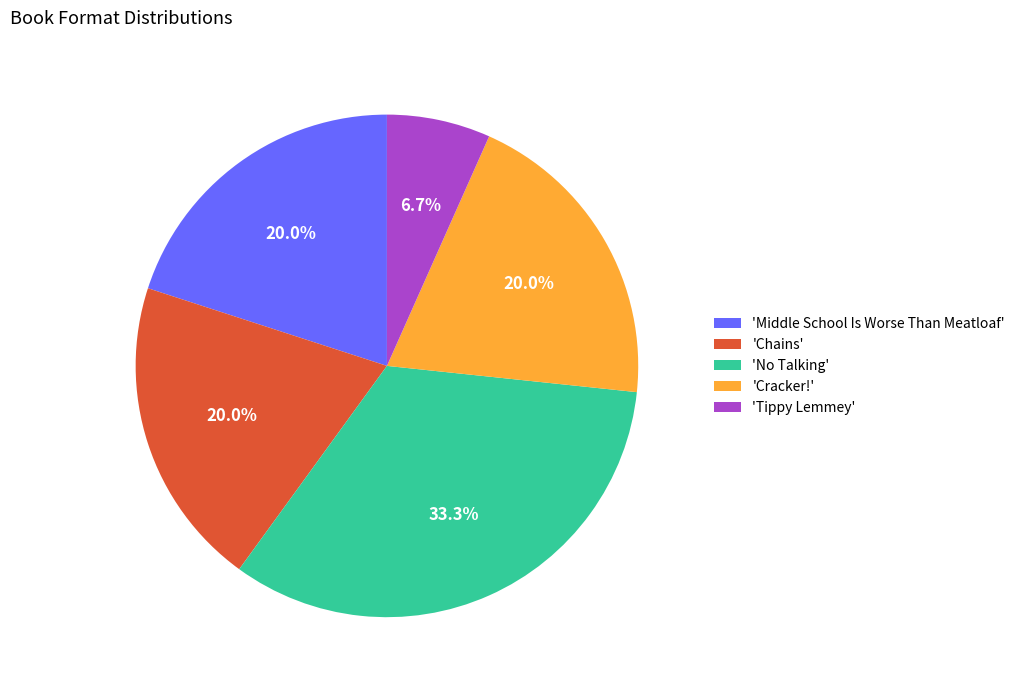

Does 'Cracker!' account for over 50% of the chart?

No